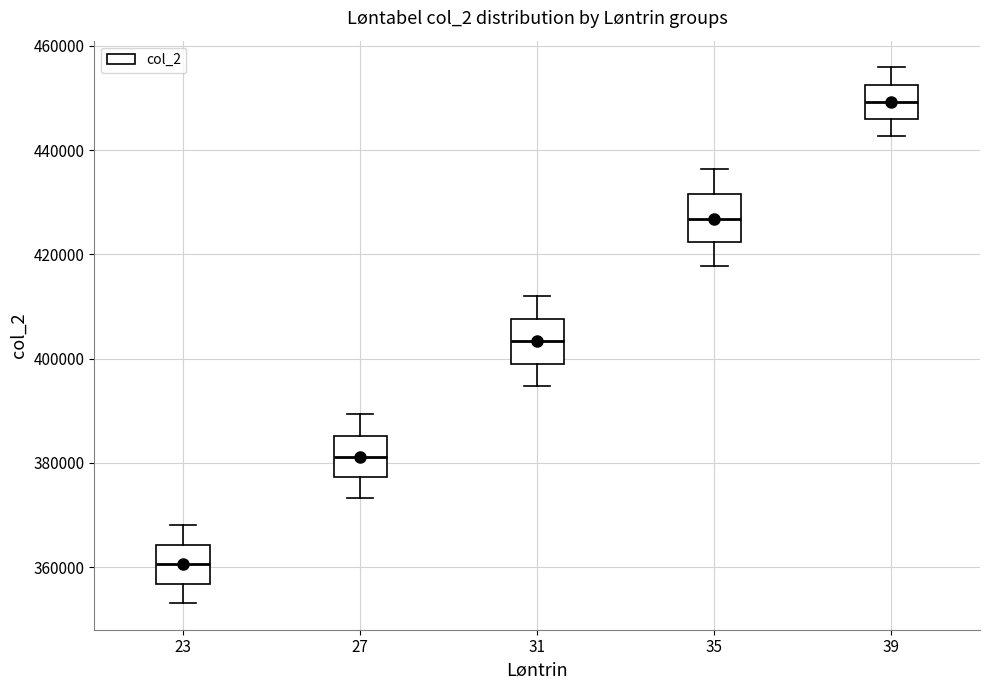

Reading left to right, read every box against the y-axis: the position of its median line, the range the box covers, and the ends of its whiskers. The values are not printed on the chart, so give them approximately, as read against the axis.

23: median 360000, box 356000 to 364000, whiskers 354000 to 368000
27: median 382000, box 378000 to 386000, whiskers 374000 to 390000
31: median 404000, box 400000 to 408000, whiskers 394000 to 412000
35: median 426000, box 422000 to 432000, whiskers 418000 to 436000
39: median 450000, box 446000 to 452000, whiskers 442000 to 456000